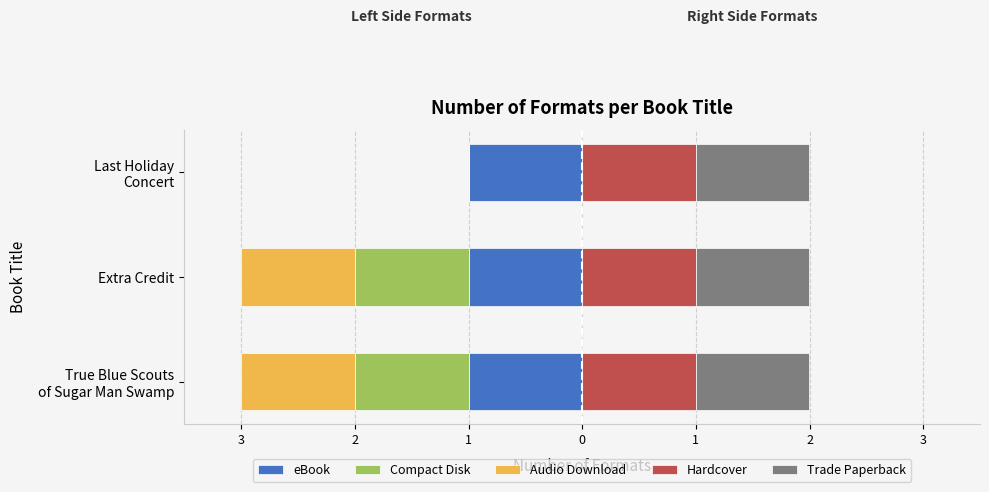

Between 3 and 1, which is larger?

3